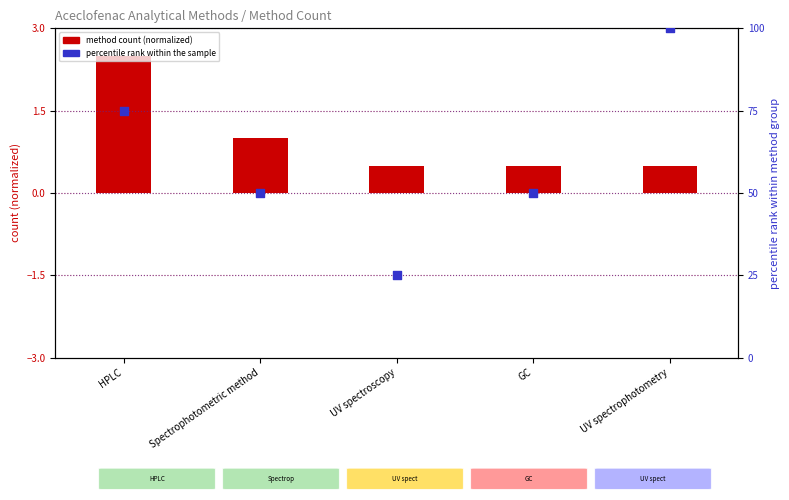

Which series contains the highest Y value?

percentile rank within the sample